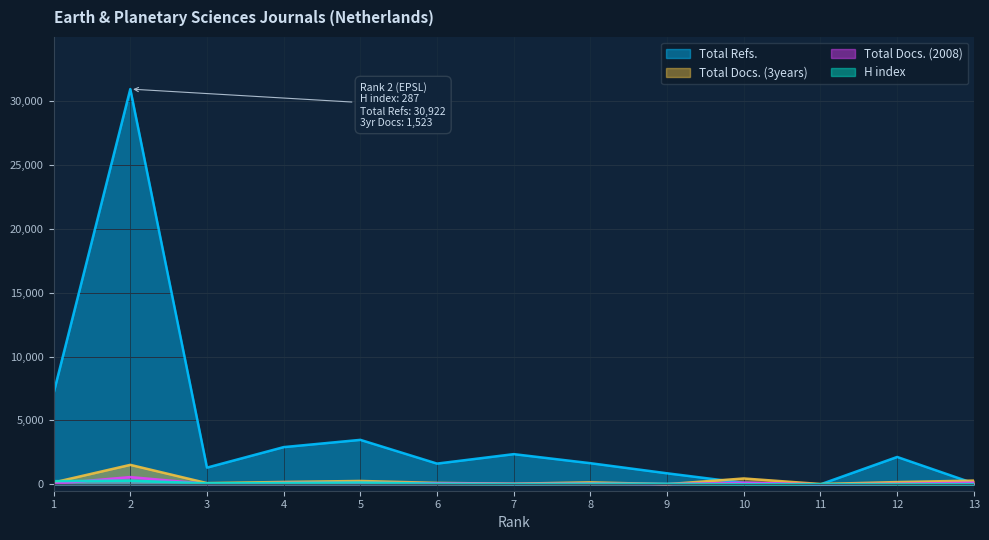

Rank the categories by H index value from lowest to highest.

10, 11, 13, 12, 7, 9, 8, 6, 3, 4, 5, 1, 2